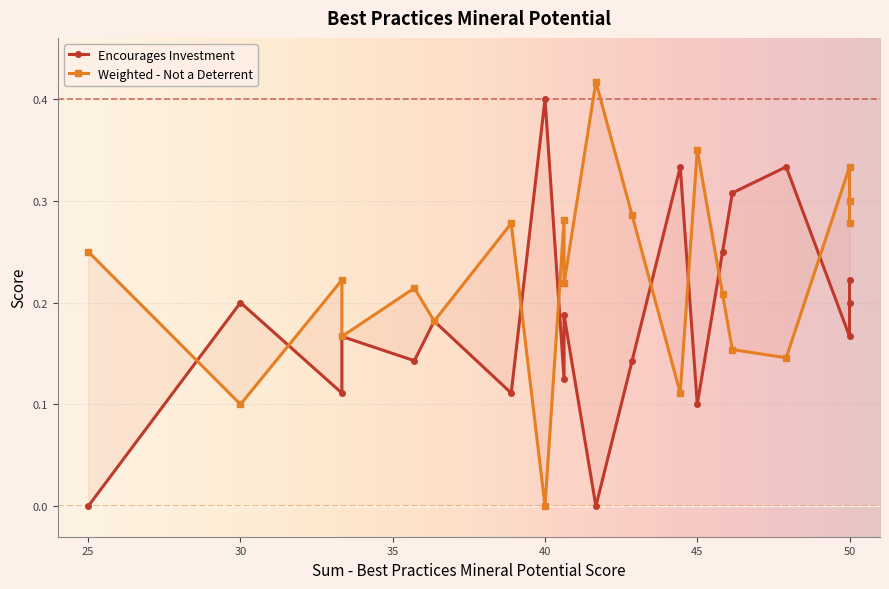

At how many categories does at least one series exceed 0?

20